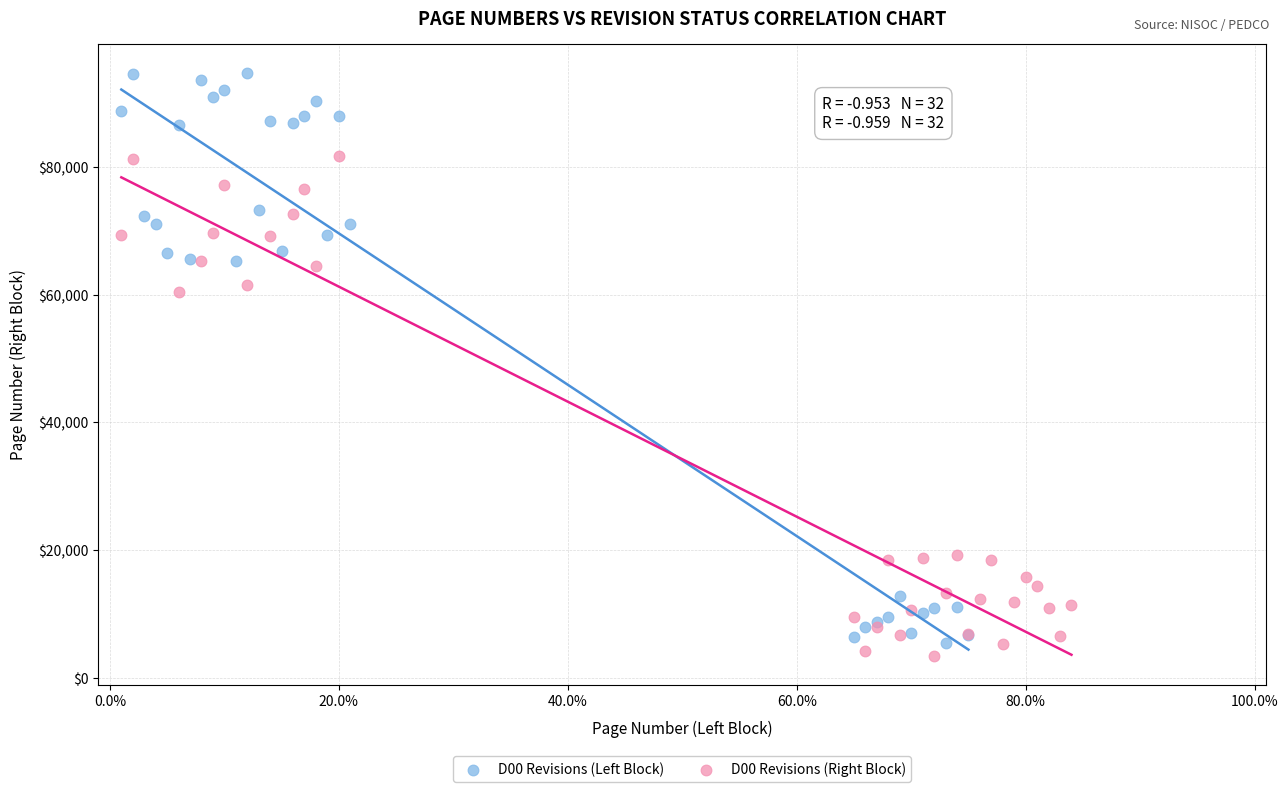

Which series reaches the minimum Y coordinate?

D00 Revisions (Right Block)